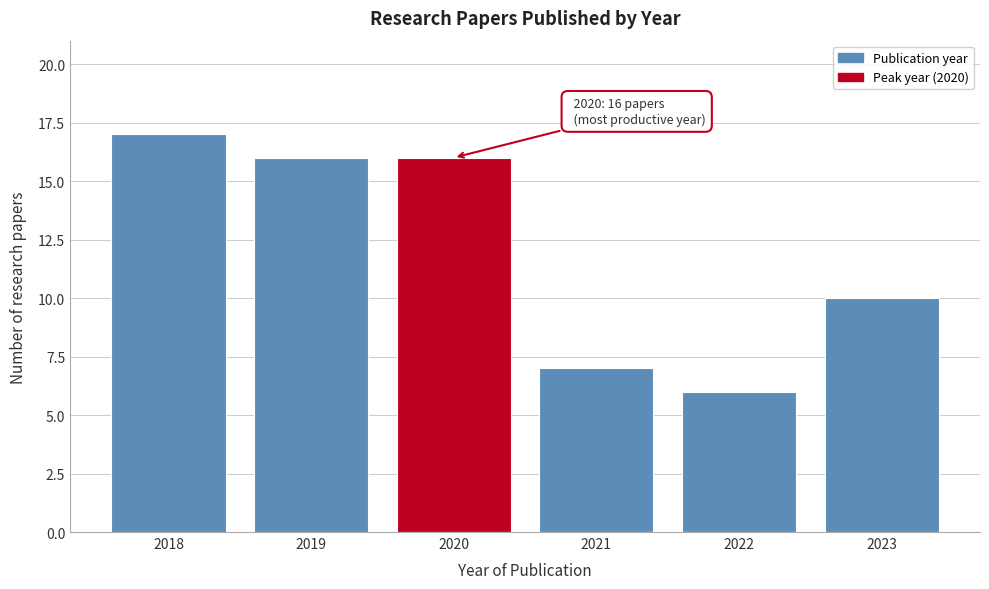

Reading left to right, list all the values displayed in this chart.

17	16	16	7	6	10